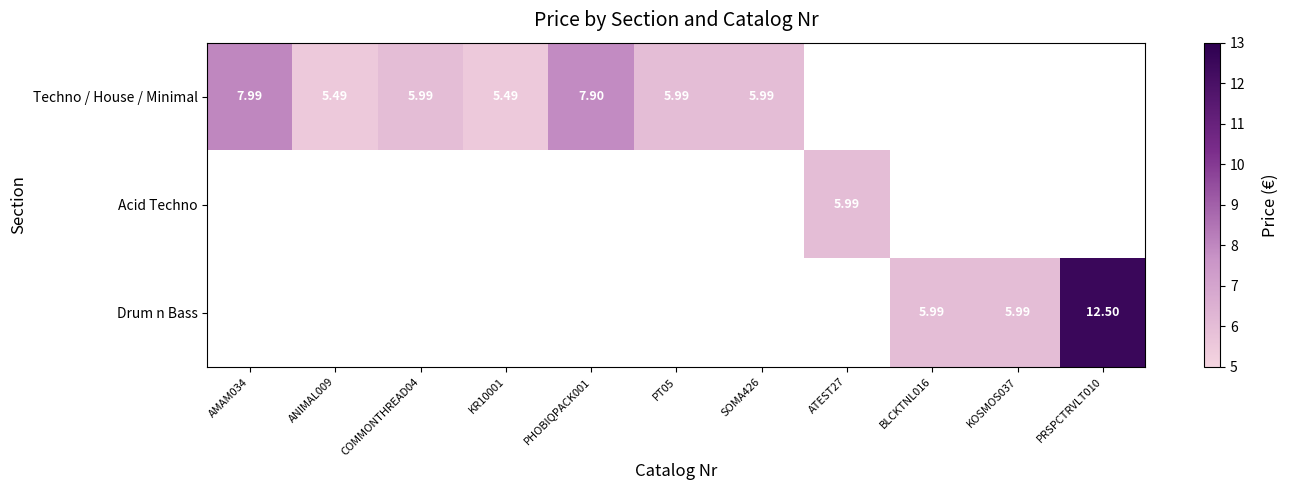

How many values in the Techno / House / Minimal series exceed 7?

2